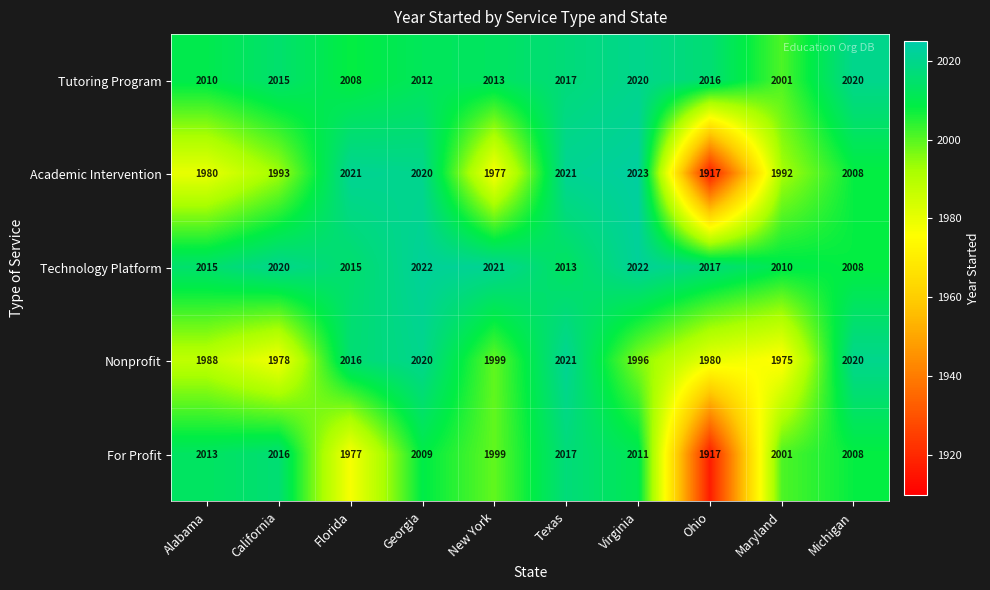

Count the number of categories in the chart.

10